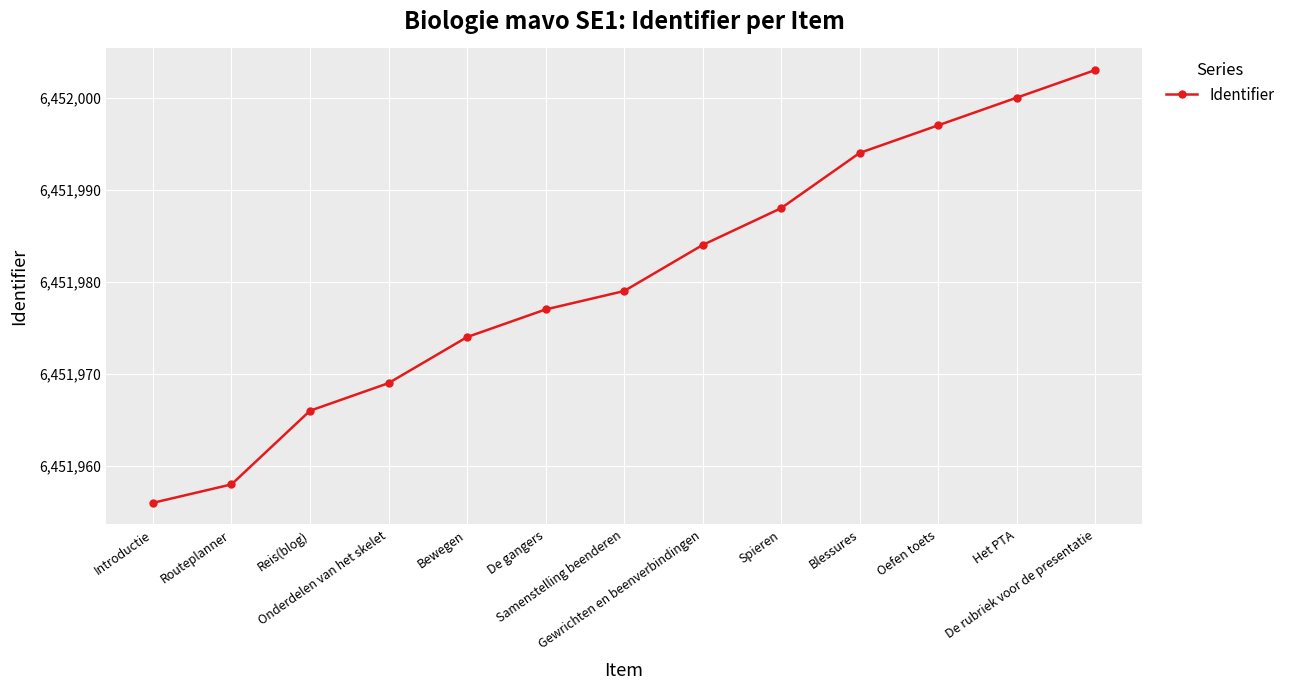

List the labels in order of value, smallest first.

Introductie, Routeplanner, Reis(blog), Onderdelen van het skelet, Bewegen, De gangers, Samenstelling beenderen, Gewrichten en beenverbindingen, Spieren, Blessures, Oefen toets, Het PTA, De rubriek voor de presentatie